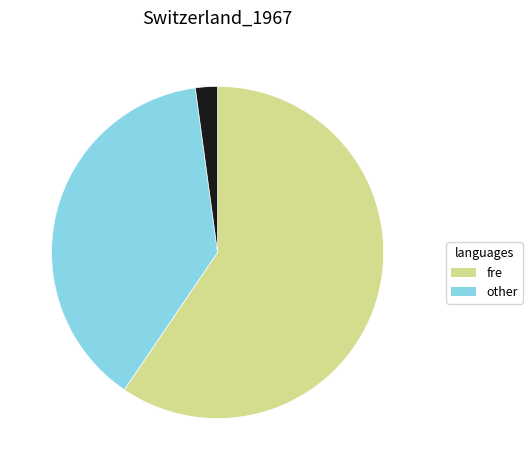

Does any single category account for the majority?

Yes